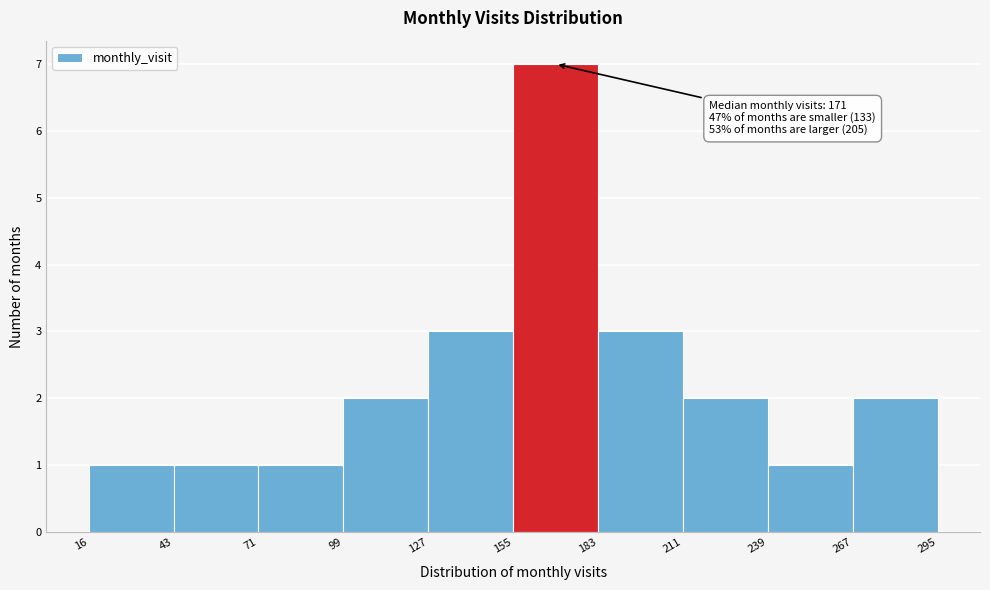

Over which range of the x-axis is the bar tallest?

155 to 183